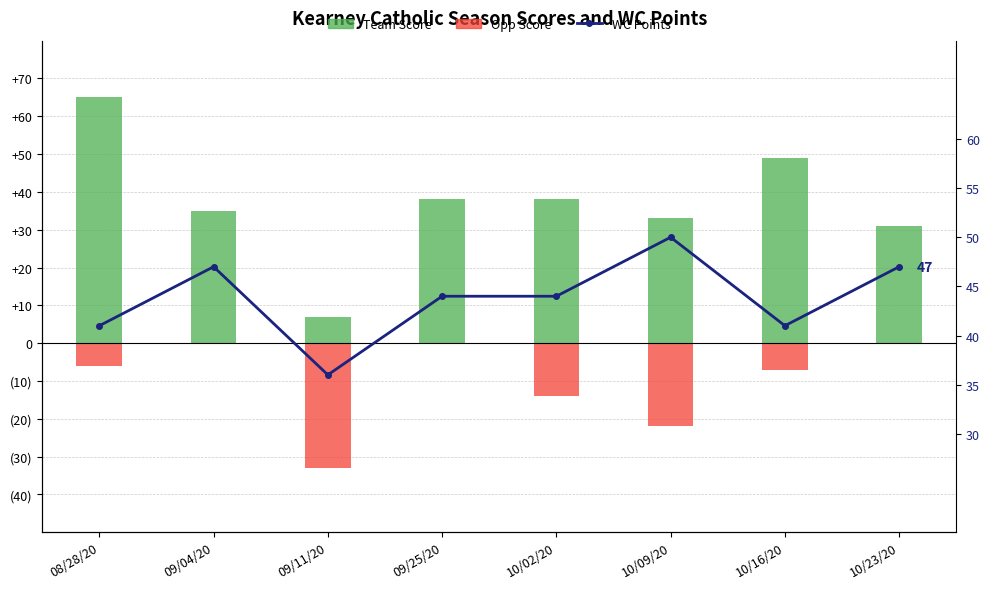

What is the difference between the highest and lowest values at 10/02/20?

58